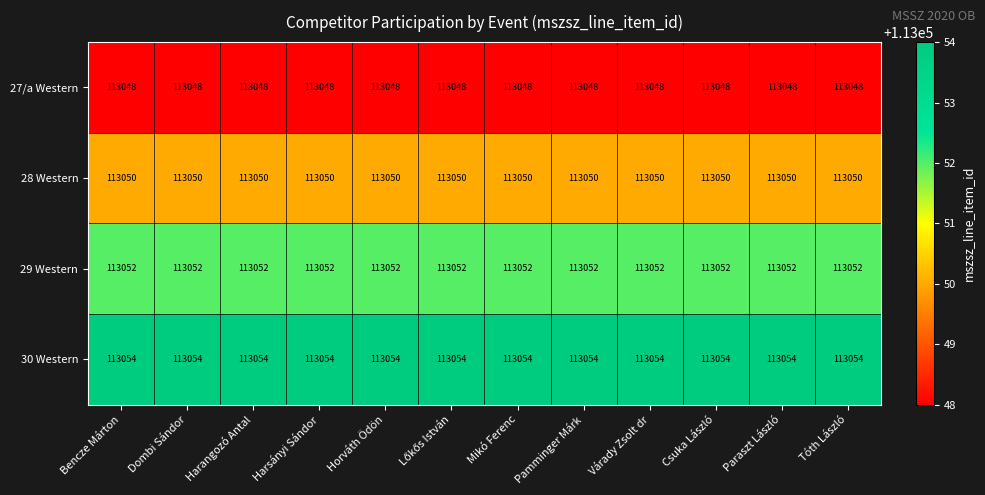

What is the greatest value displayed?

113054